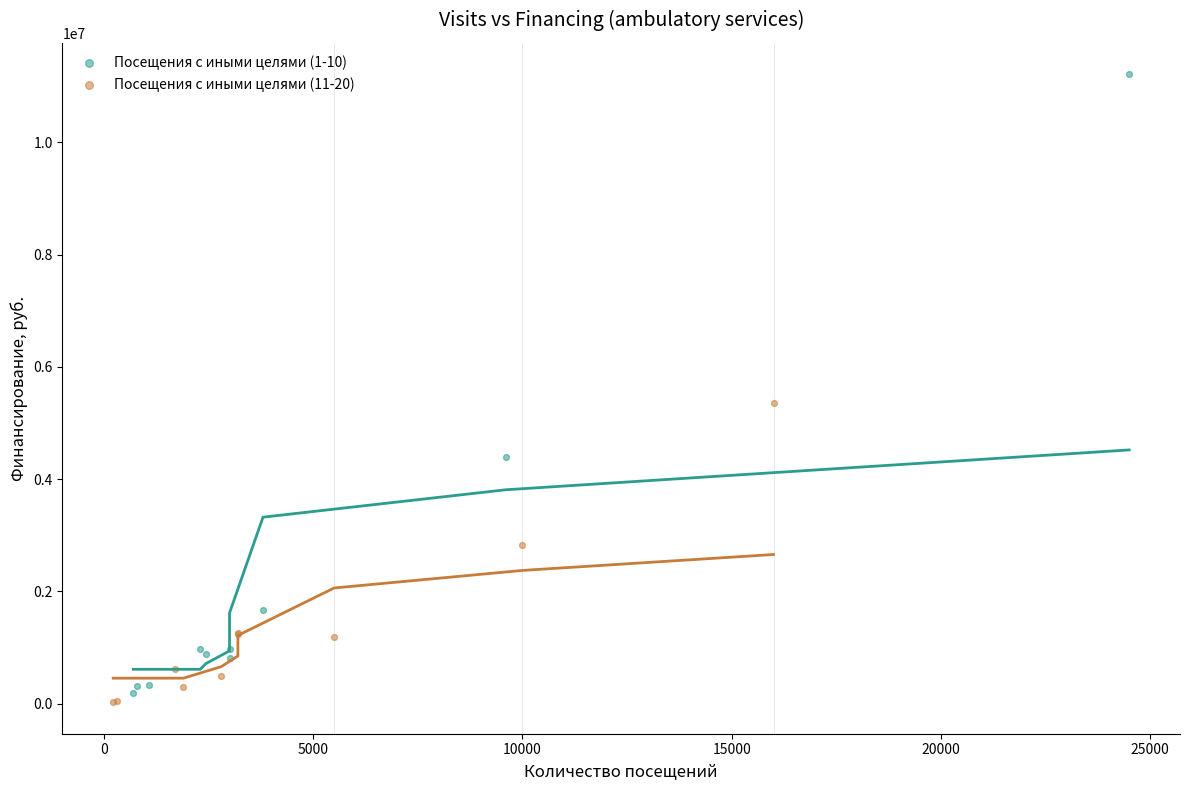

Which series has the widest spread of Y values?

Посещения с иными целями (1-10)